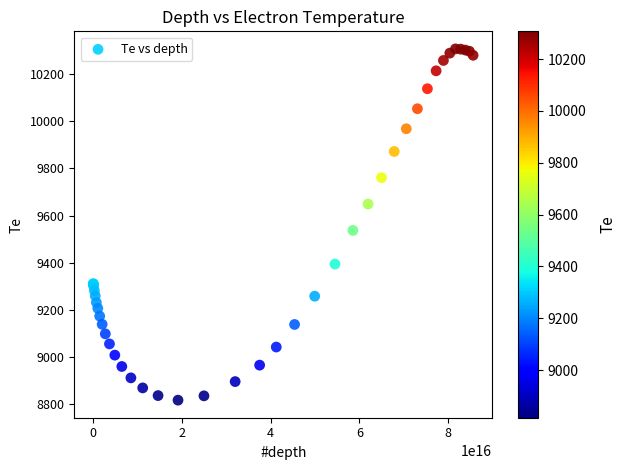

What Y value in the scatter plot is closest to 9561?

9536.7